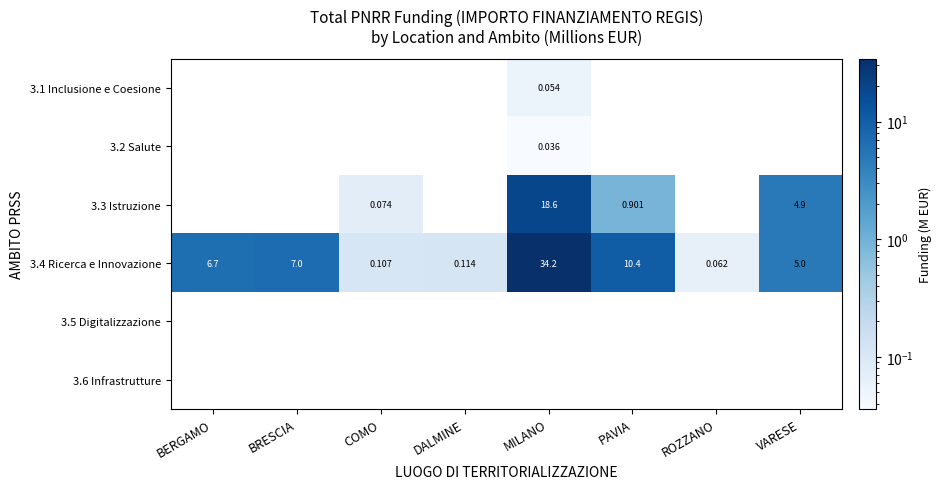

At which label is 3.4 Ricerca e Innovazione closest to 17?

PAVIA